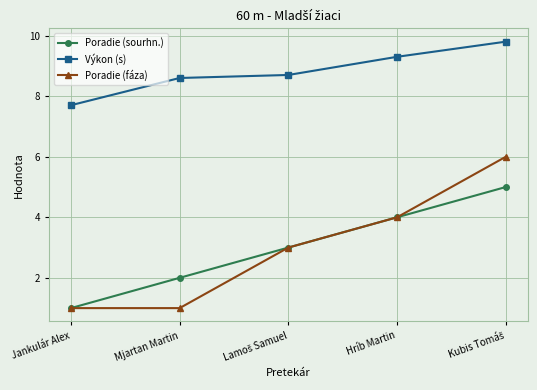

The value of Poradie (fáza) at Hríb Martin is 4.0. True or false?

True